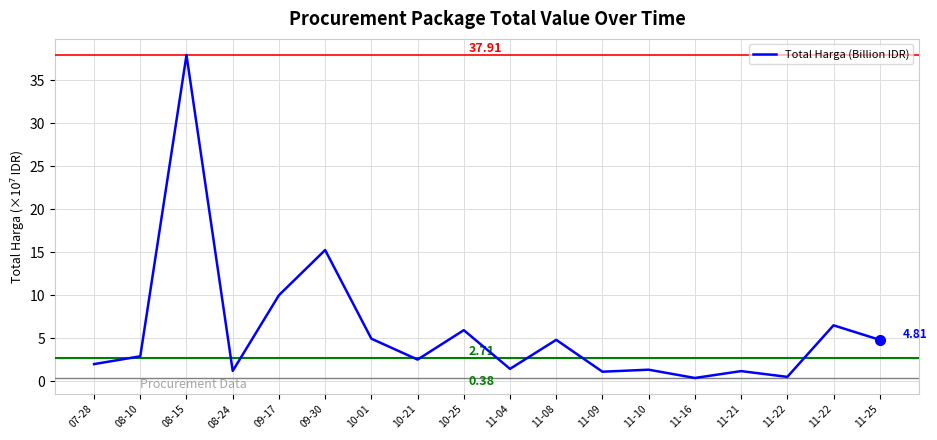

Is this an area chart (filled region under the line)?

No